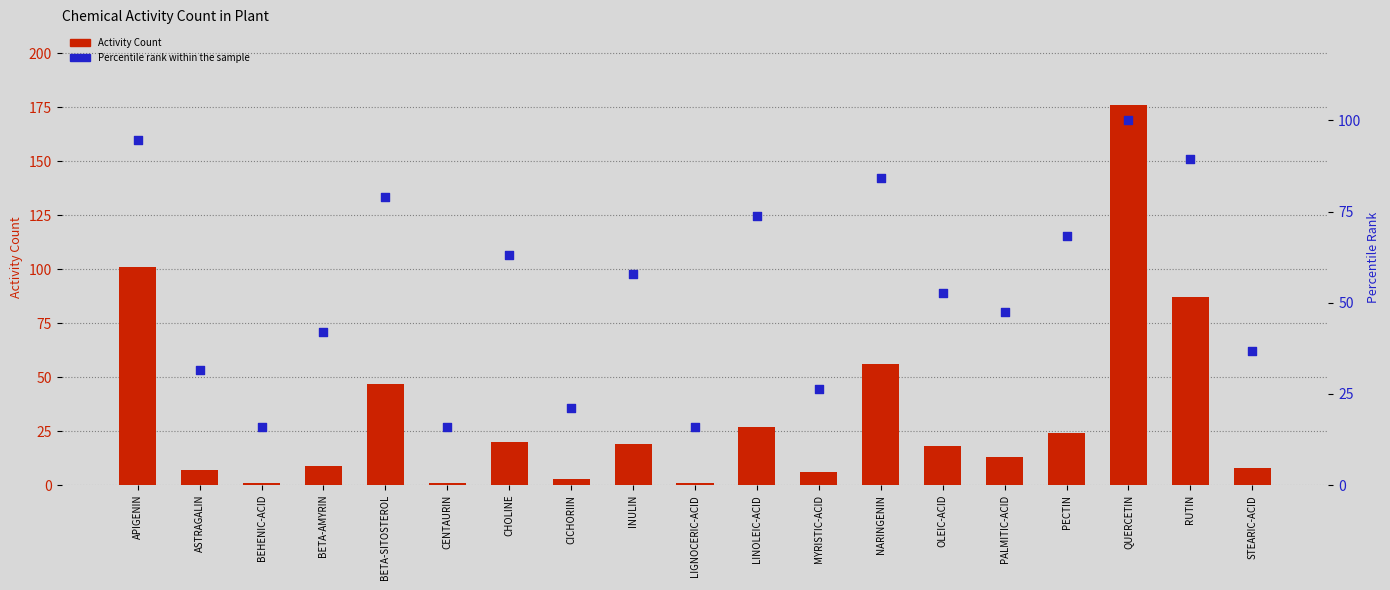

Which series has the largest total across all categories?

Percentile rank within the sample